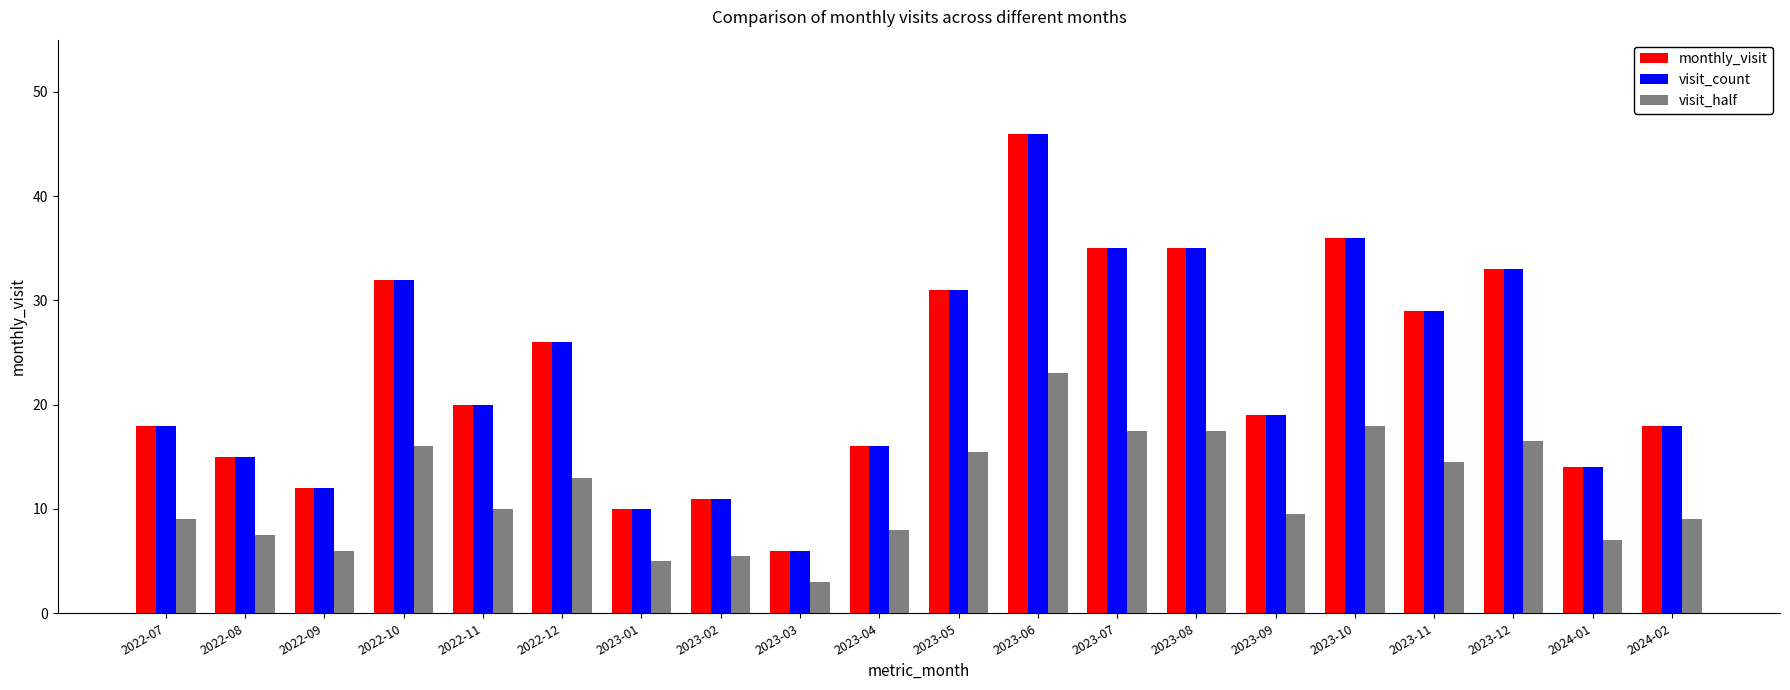

At which label is visit_half closest to 13?

2022-12